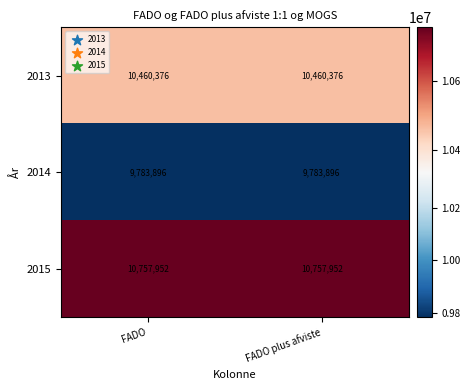

What is the difference between the highest and lowest values at FADO plus afviste?

974056